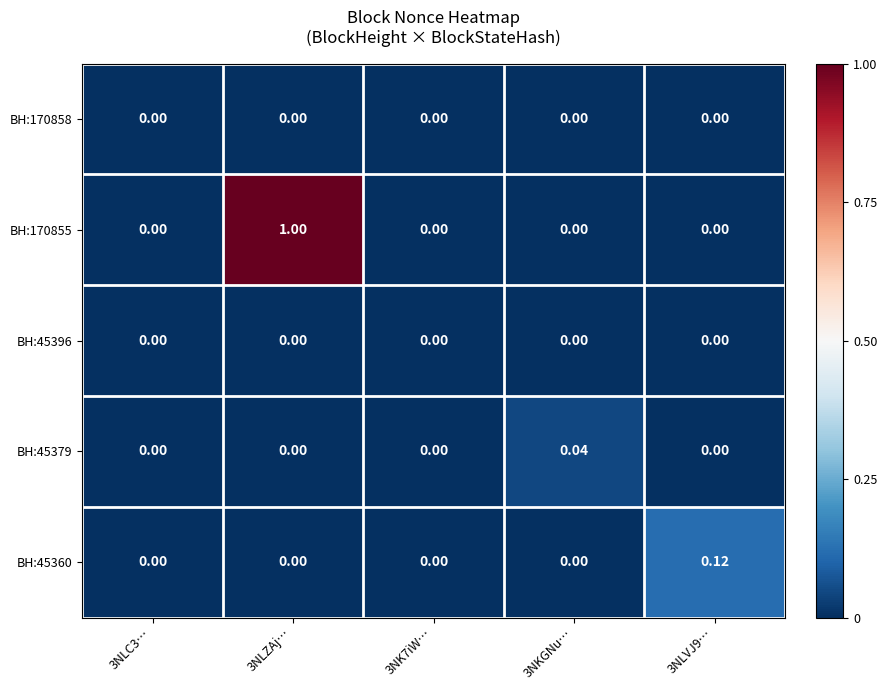

Reading left to right, transcribe all the data shown in this chart.

BH:170858: 3NLC3…=0.0	3NLZAj…=0.0	3NK7iW…=0.0	3NKGNu…=0.0	3NLVJ9…=0.0
BH:170855: 3NLC3…=0.0	3NLZAj…=1.0	3NK7iW…=0.0	3NKGNu…=0.0	3NLVJ9…=0.0
BH:45396: 3NLC3…=0.0	3NLZAj…=0.0	3NK7iW…=0.0	3NKGNu…=0.0	3NLVJ9…=0.0
BH:45379: 3NLC3…=0.0	3NLZAj…=0.0	3NK7iW…=0.0	3NKGNu…=0.0	3NLVJ9…=0.0
BH:45360: 3NLC3…=0.0	3NLZAj…=0.0	3NK7iW…=0.0	3NKGNu…=0.0	3NLVJ9…=0.1